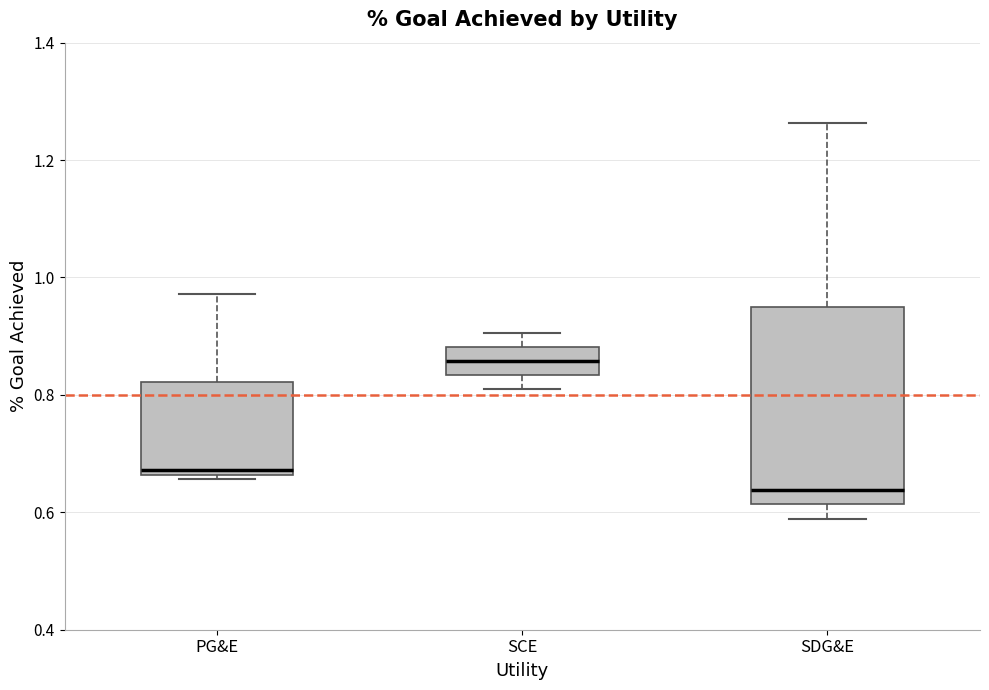

Where is the lower edge of the box for PG&E on the y-axis? The values are not printed on the chart, so give them approximately, as read against the axis.

0.66